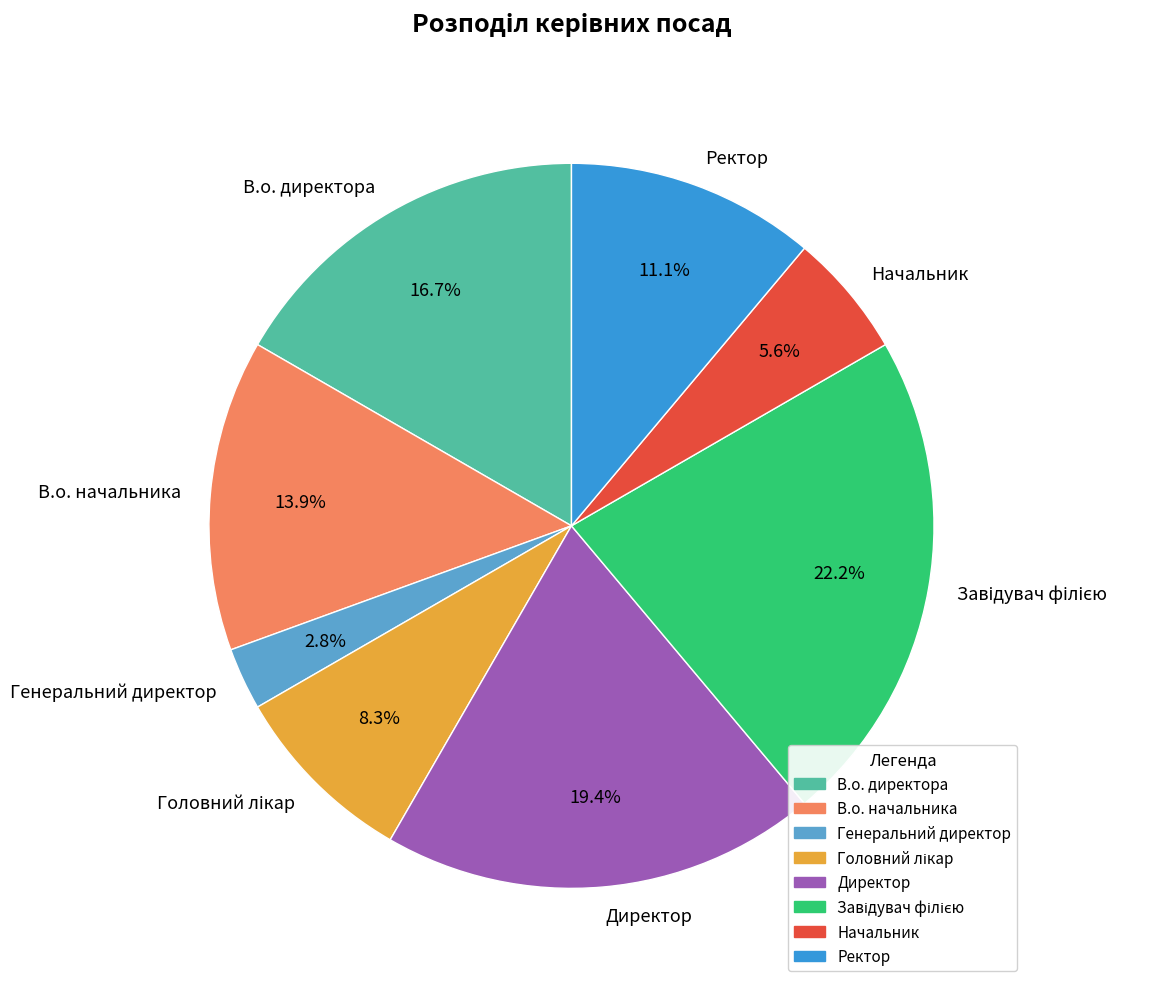

What portion of the pie excludes Ректор?

88.9%